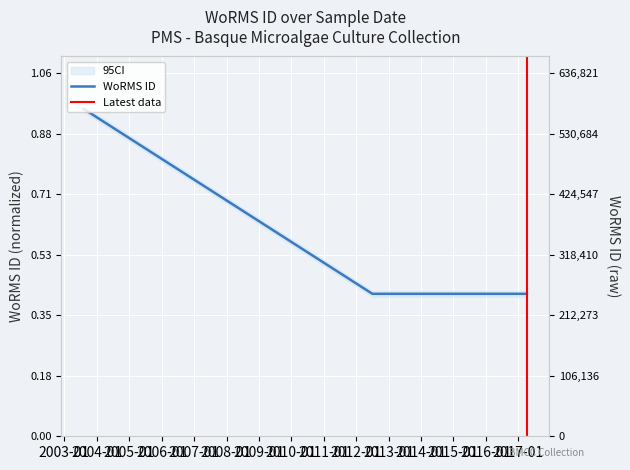

How many lines are shown in the chart?

1